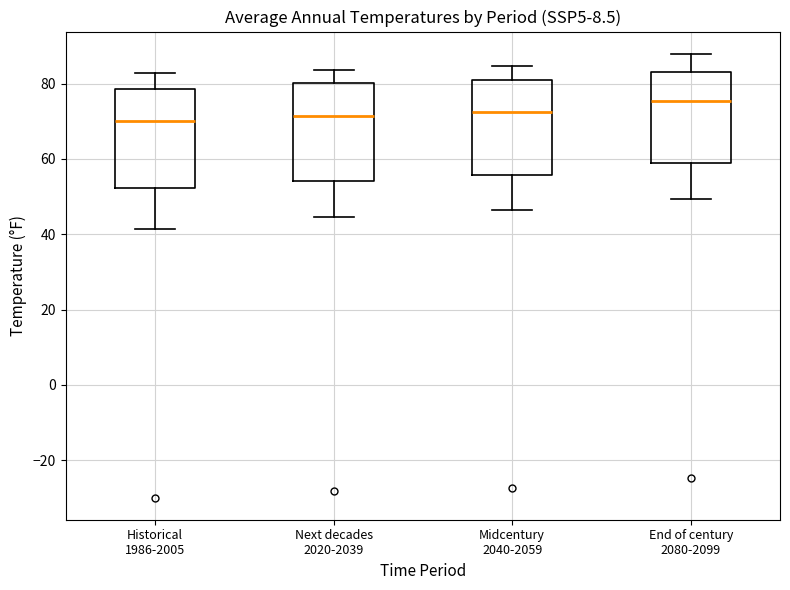

Reading left to right, read every box against the y-axis: the position of its median line, the range the box covers, and the ends of its whiskers. The values are not printed on the chart, so give them approximately, as read against the axis.

Historical 1986-2005: median 70, box 52 to 78, whiskers 42 to 82
Next decades 2020-2039: median 72, box 54 to 80, whiskers 44 to 84
Midcentury 2040-2059: median 72, box 56 to 80, whiskers 46 to 84
End of century 2080-2099: median 76, box 58 to 82, whiskers 50 to 88